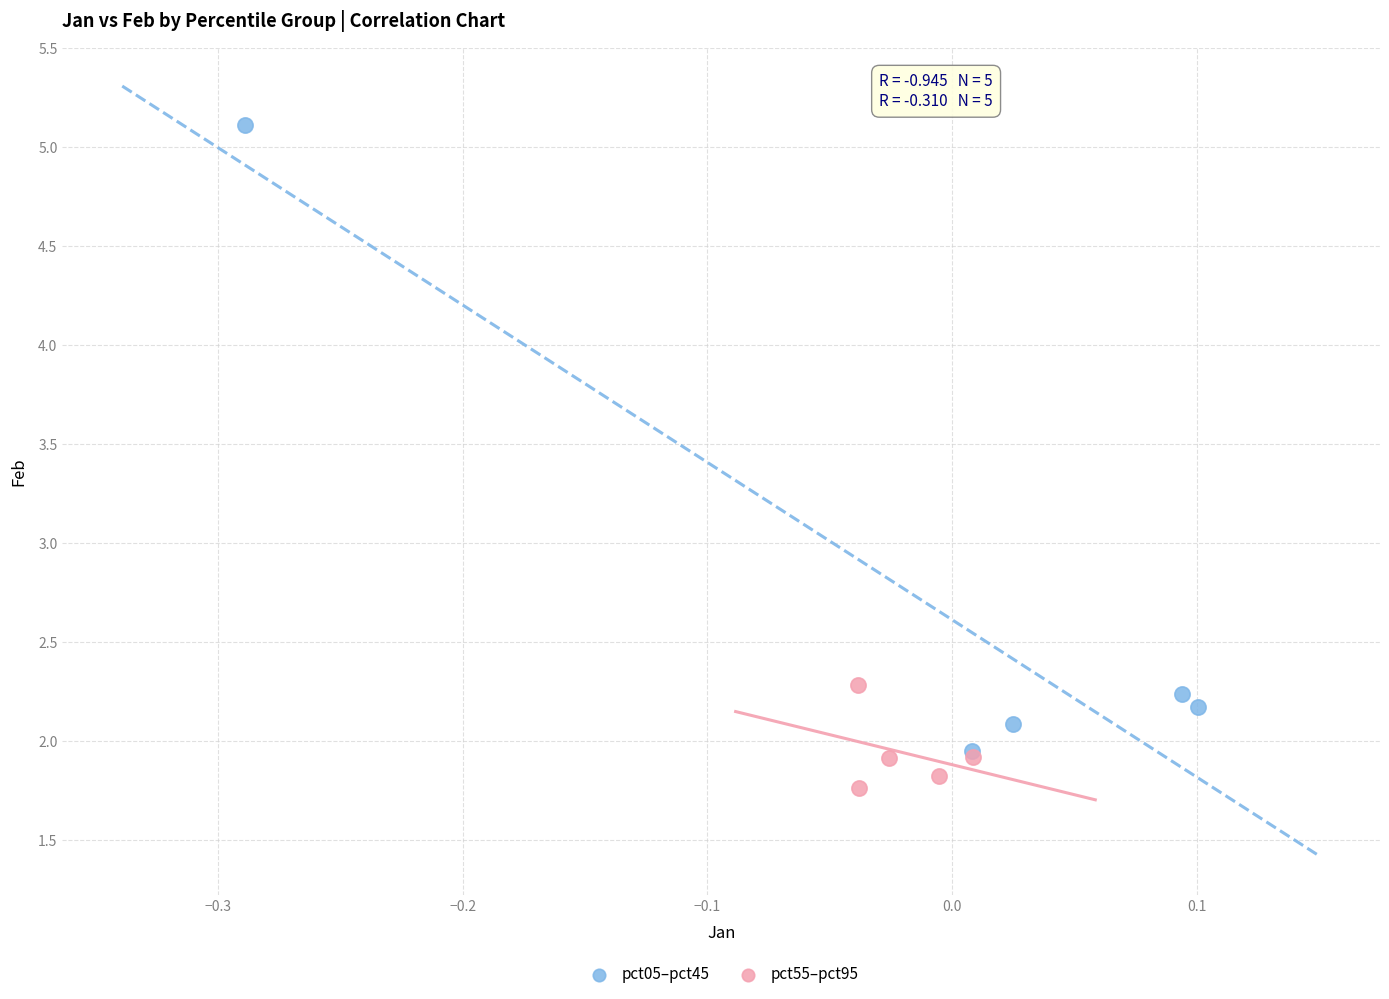

Which series reaches the minimum Y coordinate?

pct55–pct95